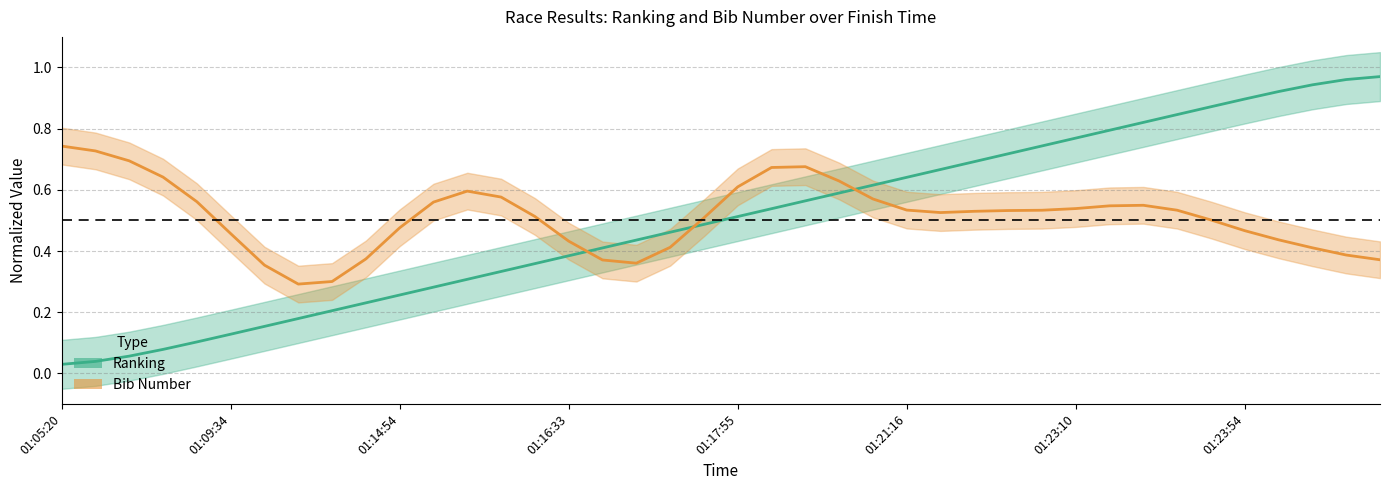

What is the label of the 9th point from the right?

01:23:12